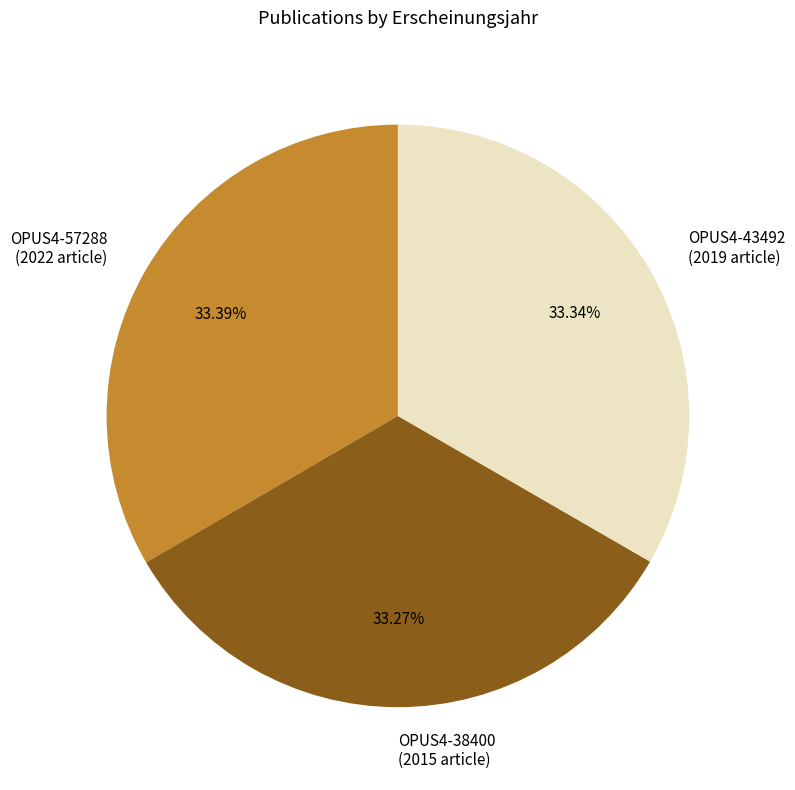

Does OPUS4-43492 (2019 article) account for over 50% of the chart?

No